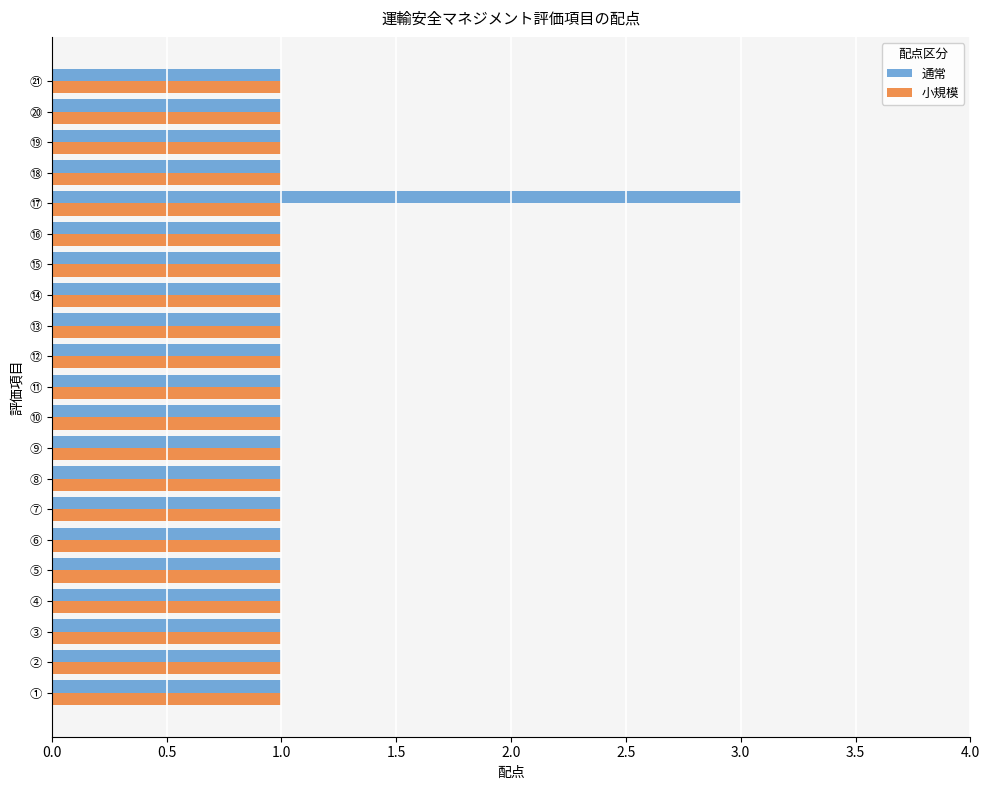

The value of 小規模 at ⑭ is 0. True or false?

False